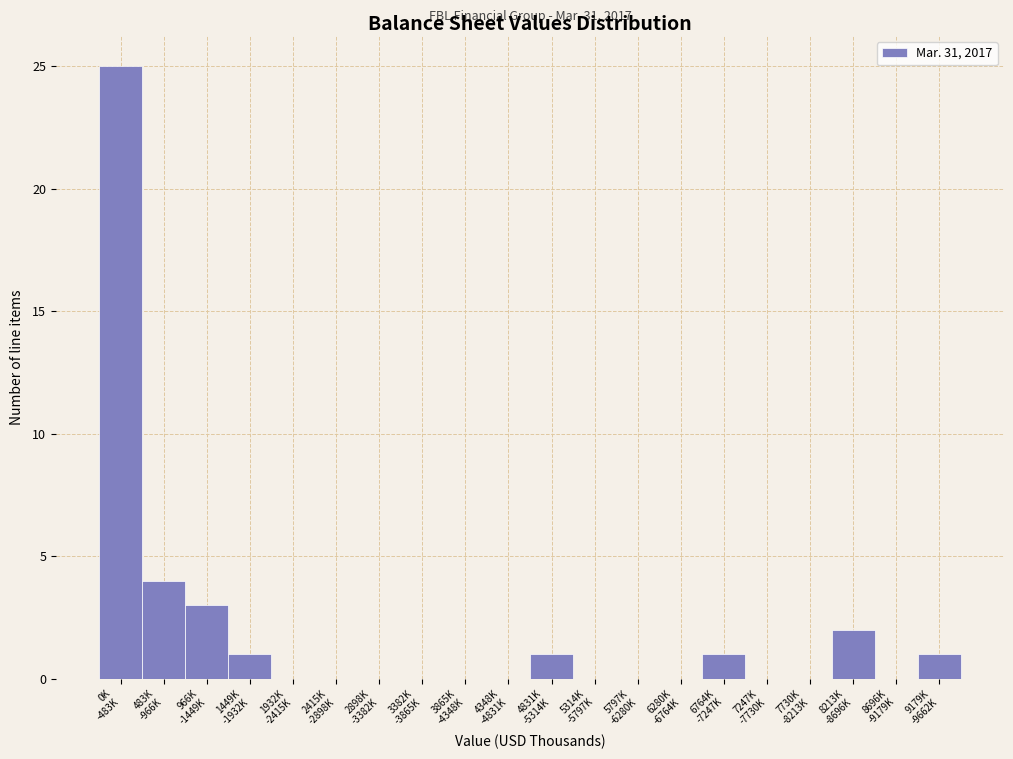

What is the greatest value displayed?

25